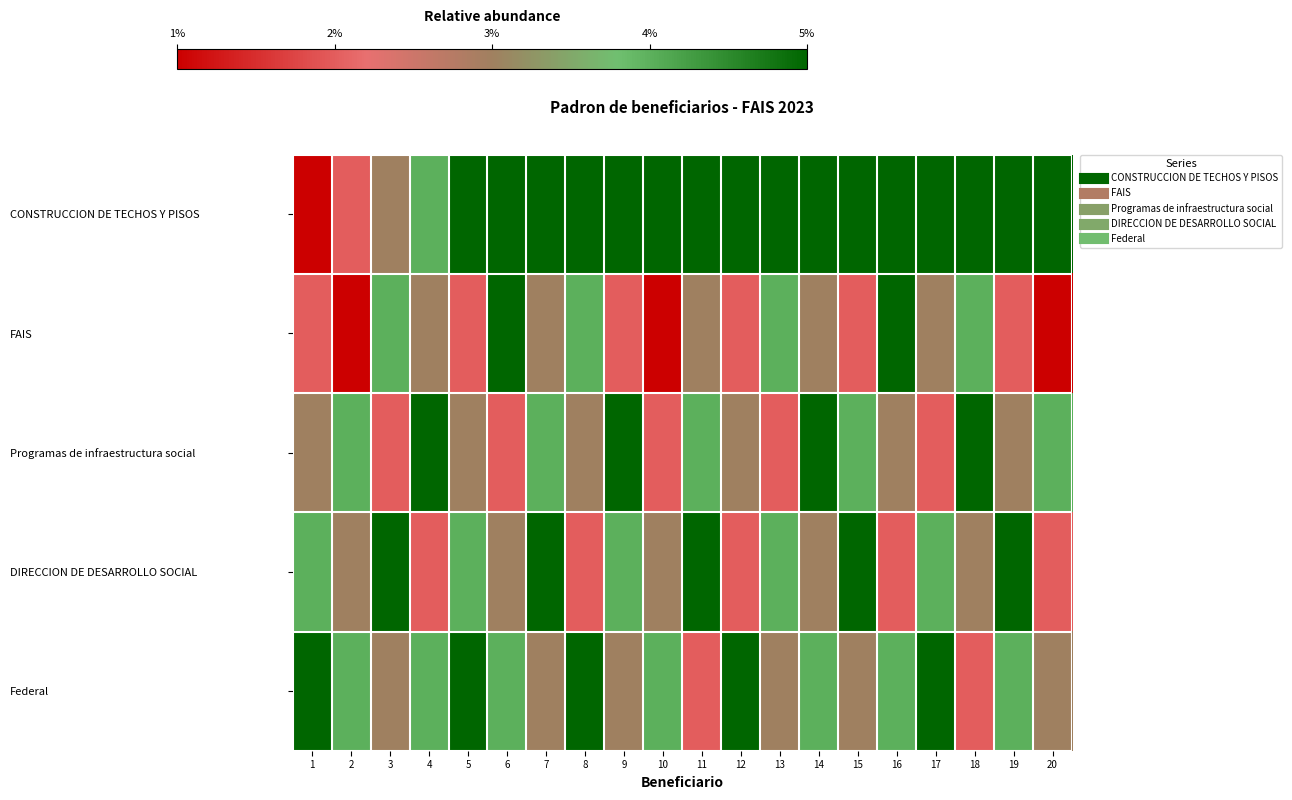

Reading right to left, extract all data points from this chart.

CONSTRUCCION DE TECHOS Y PISOS: 20=20	19=19	18=18	17=17	16=16	15=15	14=14	13=13	12=12	11=11	10=10	9=9	8=8	7=7	6=6	5=5	4=4	3=3	2=2	1=1
FAIS: 20=1	19=2	18=4	17=3	16=5	15=2	14=3	13=4	12=2	11=3	10=1	9=2	8=4	7=3	6=5	5=2	4=3	3=4	2=1	1=2
Programas de infraestructura social: 20=4	19=3	18=5	17=2	16=3	15=4	14=5	13=2	12=3	11=4	10=2	9=5	8=3	7=4	6=2	5=3	4=5	3=2	2=4	1=3
DIRECCION DE DESARROLLO SOCIAL: 20=2	19=5	18=3	17=4	16=2	15=5	14=3	13=4	12=2	11=5	10=3	9=4	8=2	7=5	6=3	5=4	4=2	3=5	2=3	1=4
Federal: 20=3	19=4	18=2	17=5	16=4	15=3	14=4	13=3	12=5	11=2	10=4	9=3	8=5	7=3	6=4	5=5	4=4	3=3	2=4	1=5